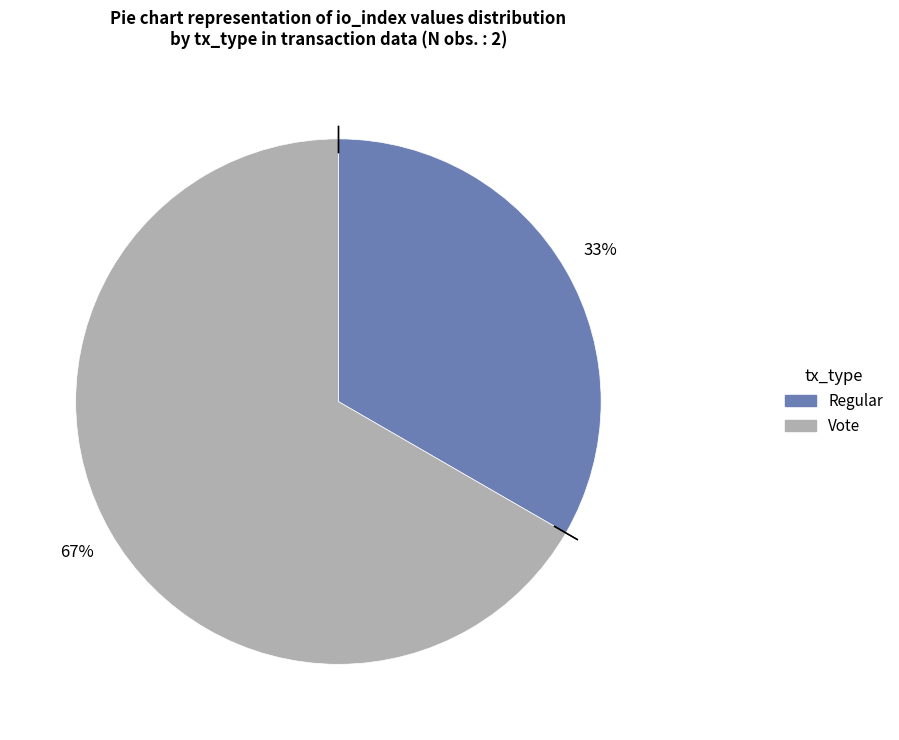

True or false: Regular accounts for 33% of the total.

True